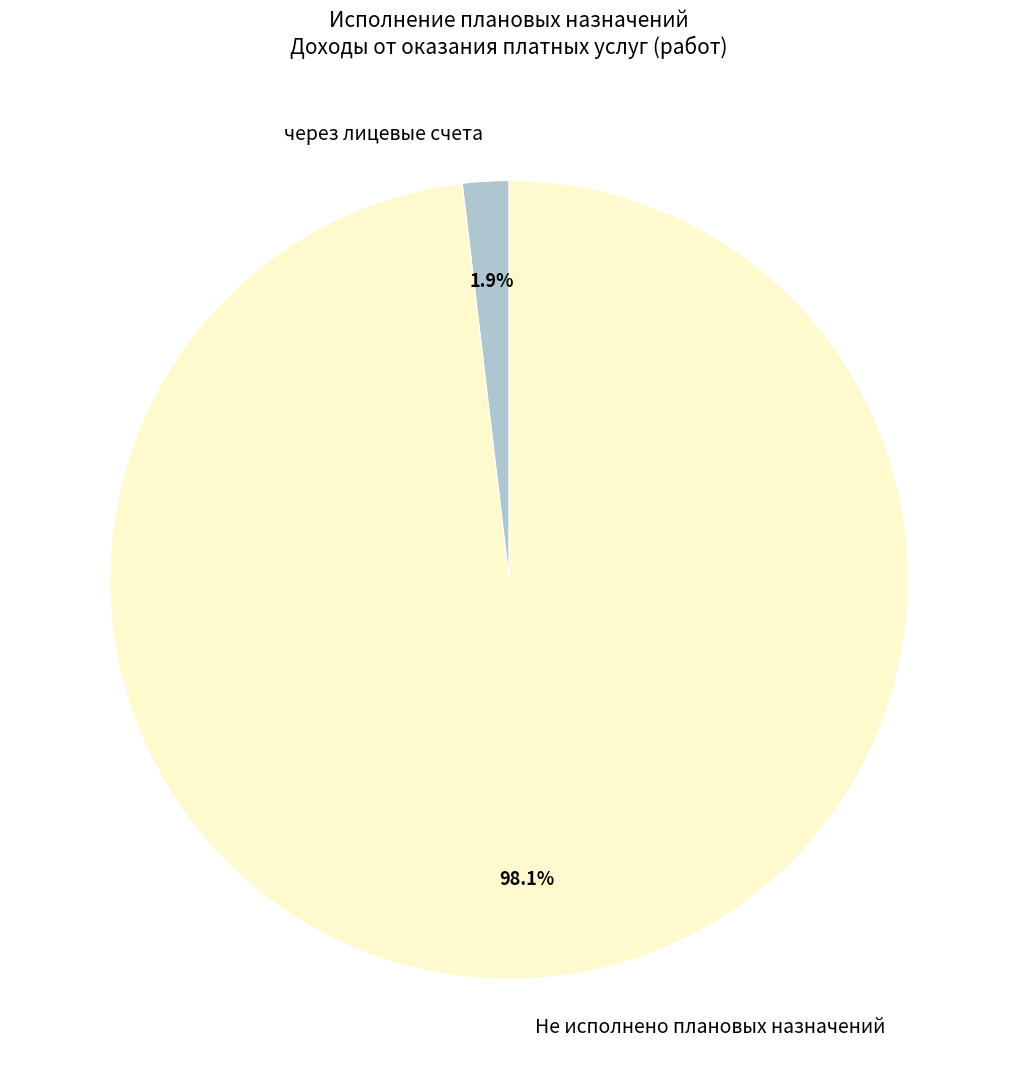

What is the largest slice in the pie chart?

Не исполнено плановых назначений